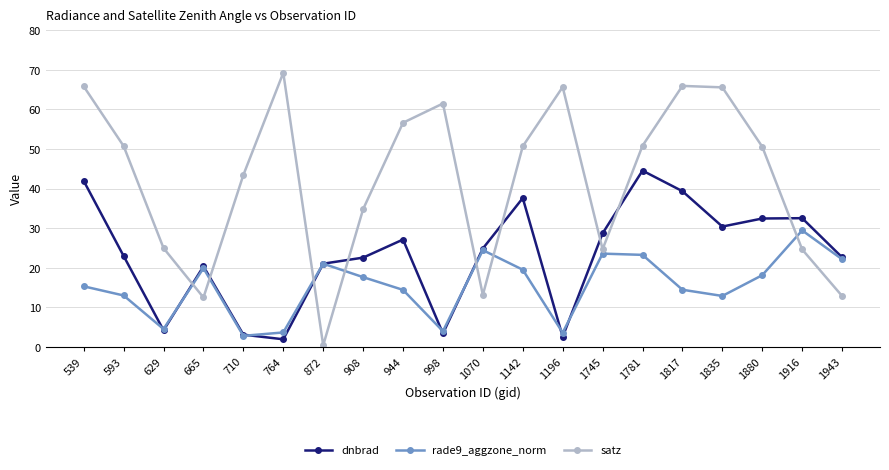

Does the chart display data point markers on the line(s)?

Yes